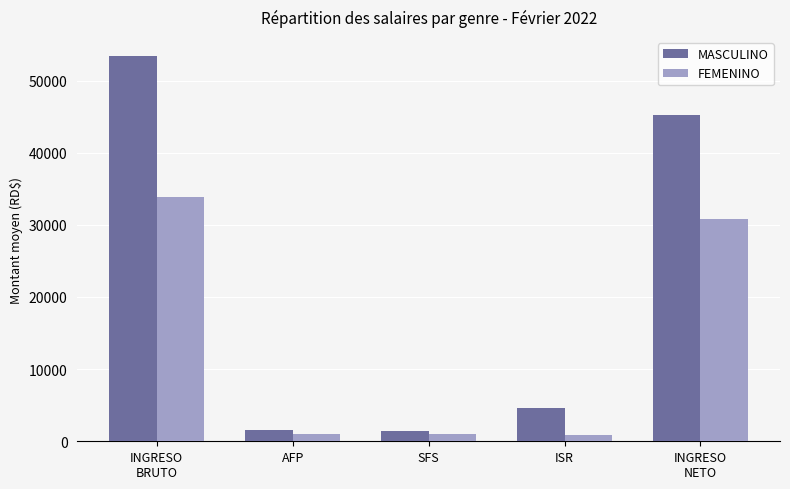

Rank the series at INGRESO
BRUTO from lowest to highest value.

FEMENINO, MASCULINO